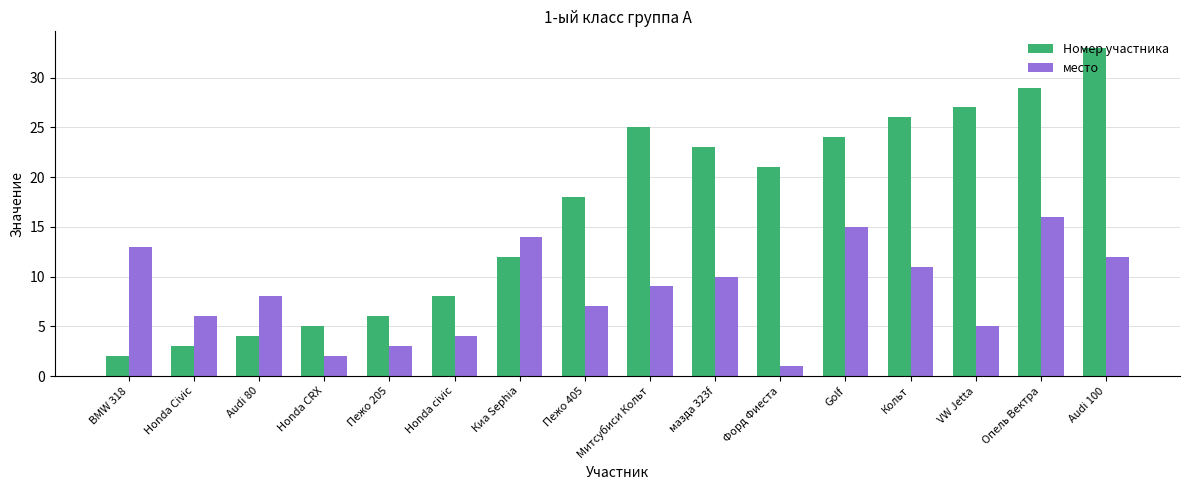

What is the difference between the maximum and minimum values in the Номер участника series?

31